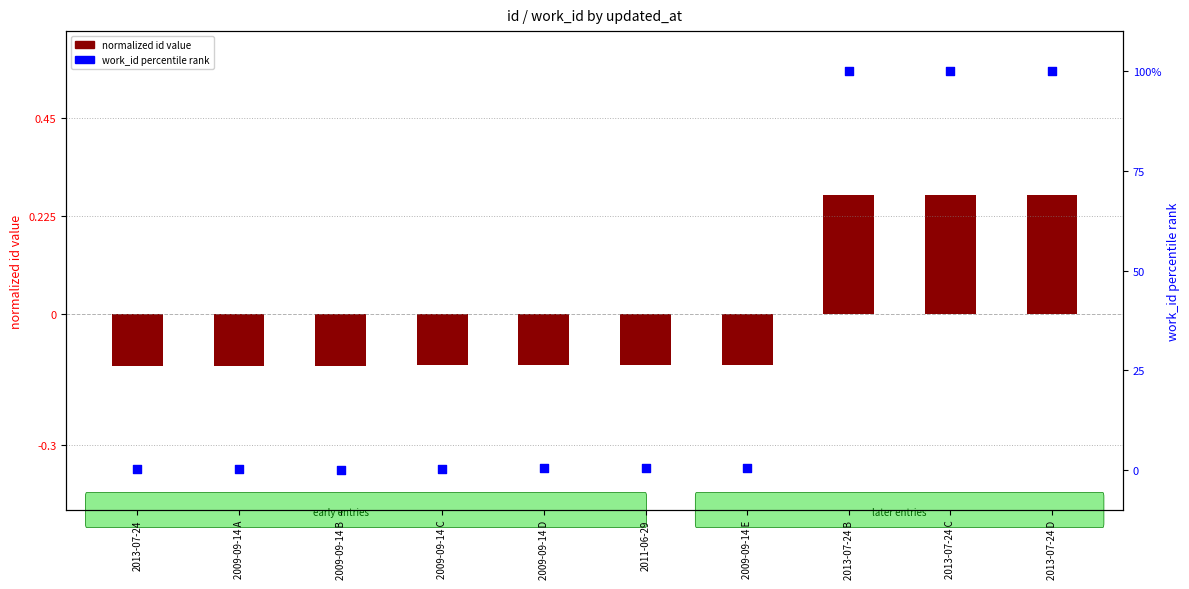

Which series has the largest Y range (max minus min)?

work_id percentile rank